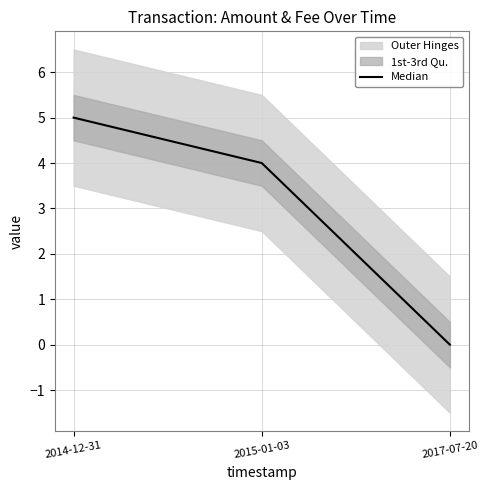

At which category does the chart reach its minimum across all series?

2017-07-20